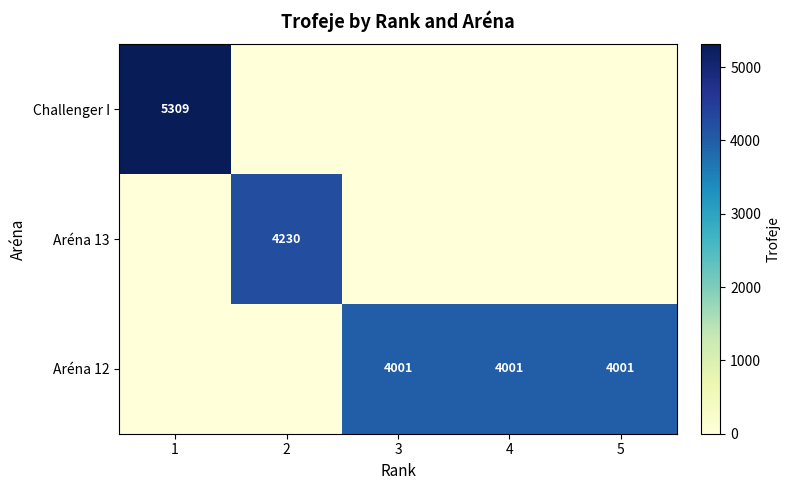

What is the sum of the Aréna 12 values at 4 and 3?

8002